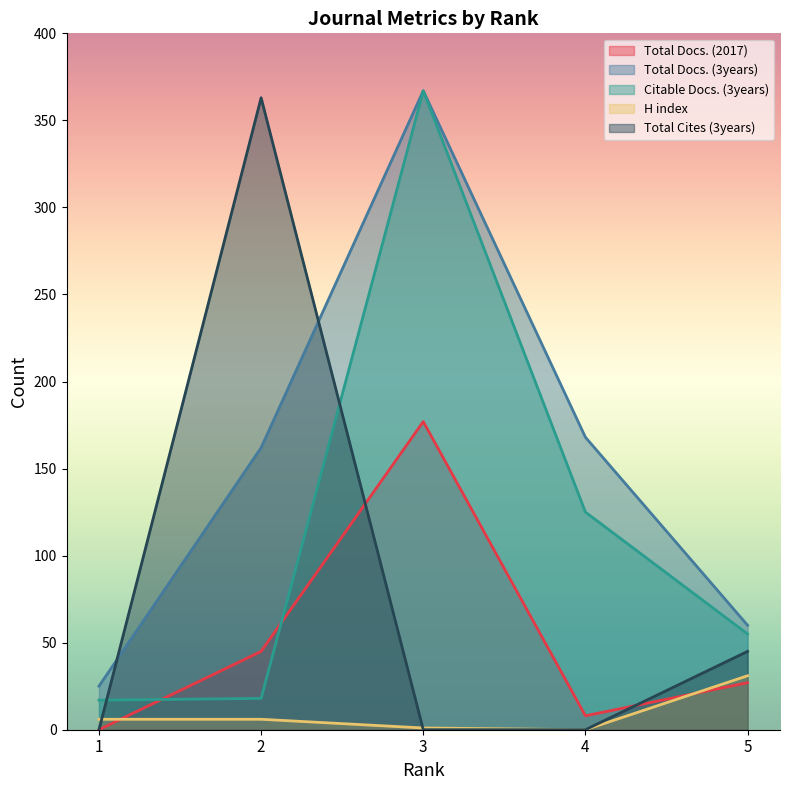

In H index, how many points are lower than both neighbors (excluding endpoints)?

1